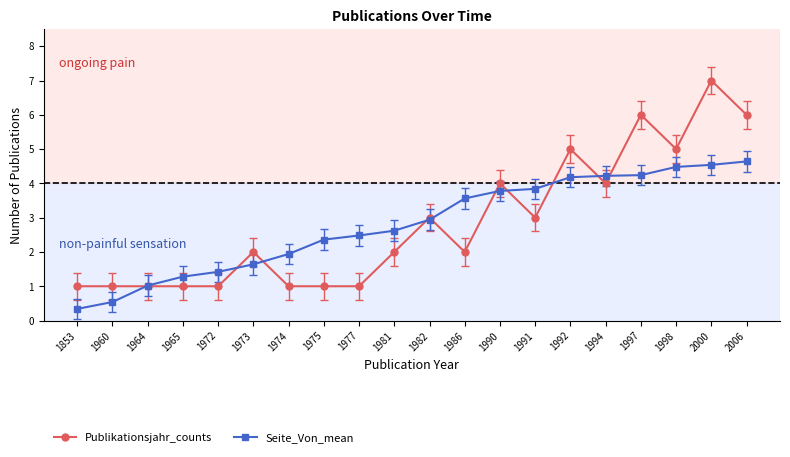

List the series in order of their peak value, highest first.

Publikationsjahr_counts, Seite_Von_mean